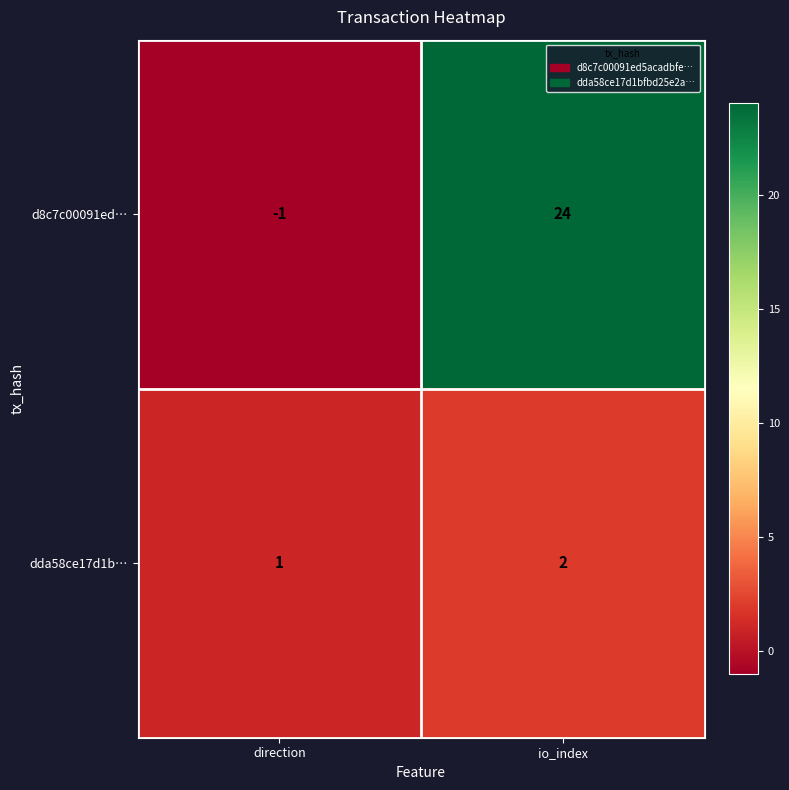

At which category is the sum across all series the highest?

io_index